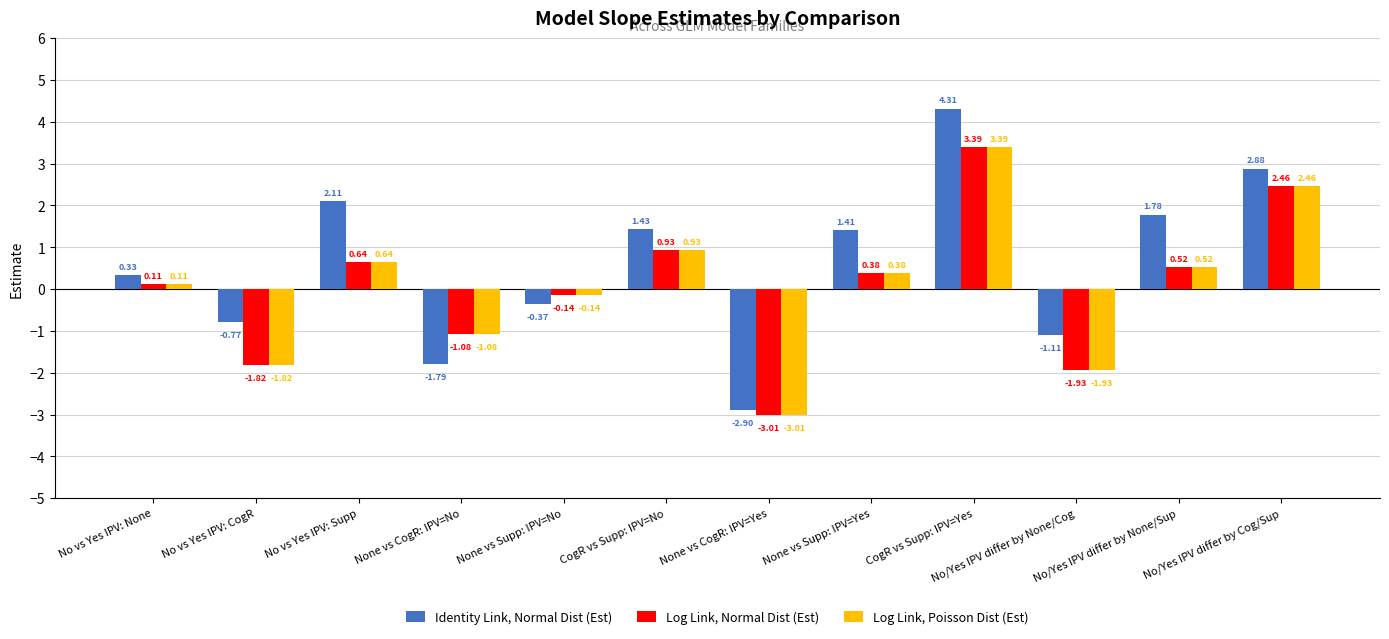

What is the minimum value for Log Link, Normal Dist (Est)?

-3.0